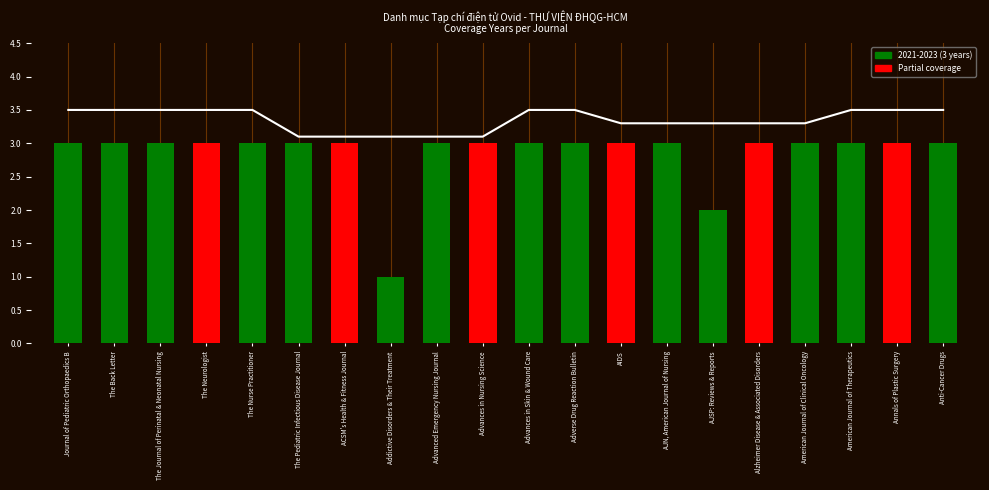

What is the difference between the Moving Avg values at American Journal of Therapeutics and Alzheimer Disease & Associated Disorders?

0.2